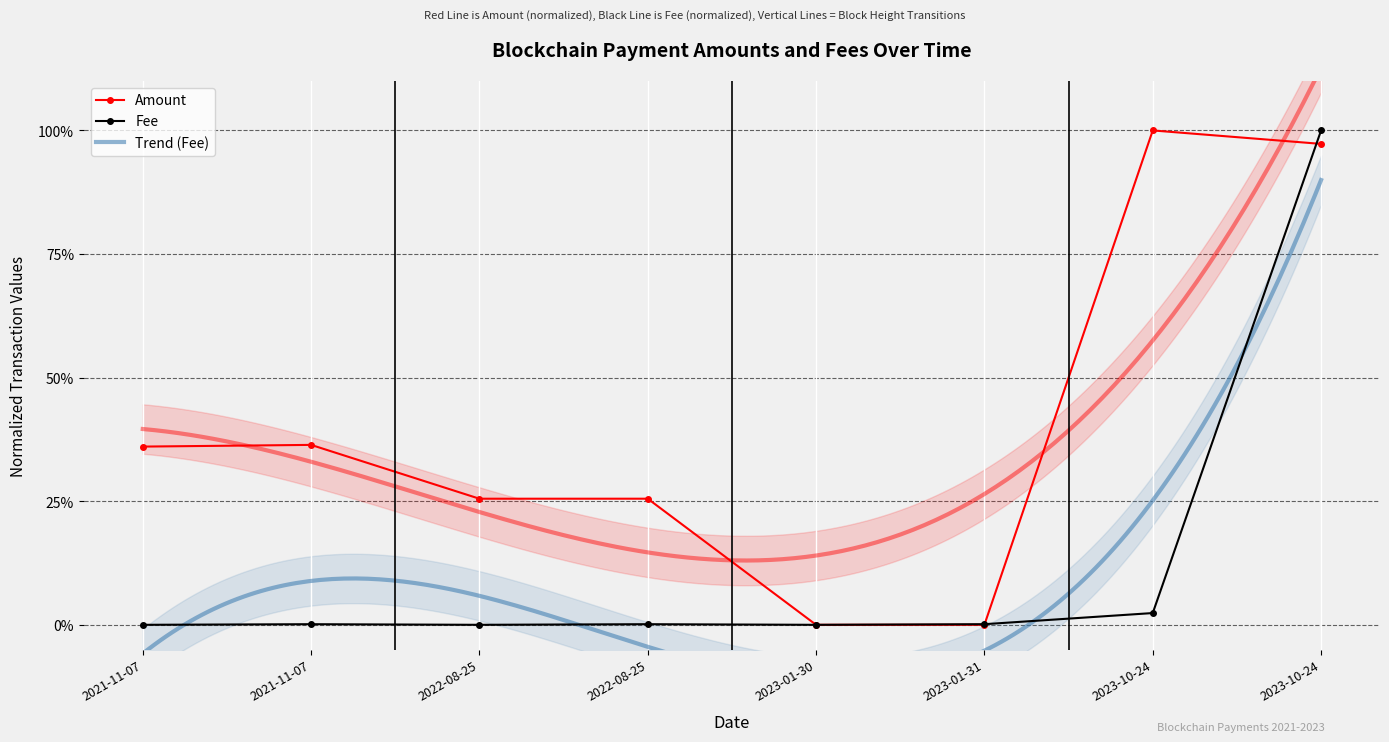

Which series changed the most between 2021-11-07 and 2023-01-30?

Amount